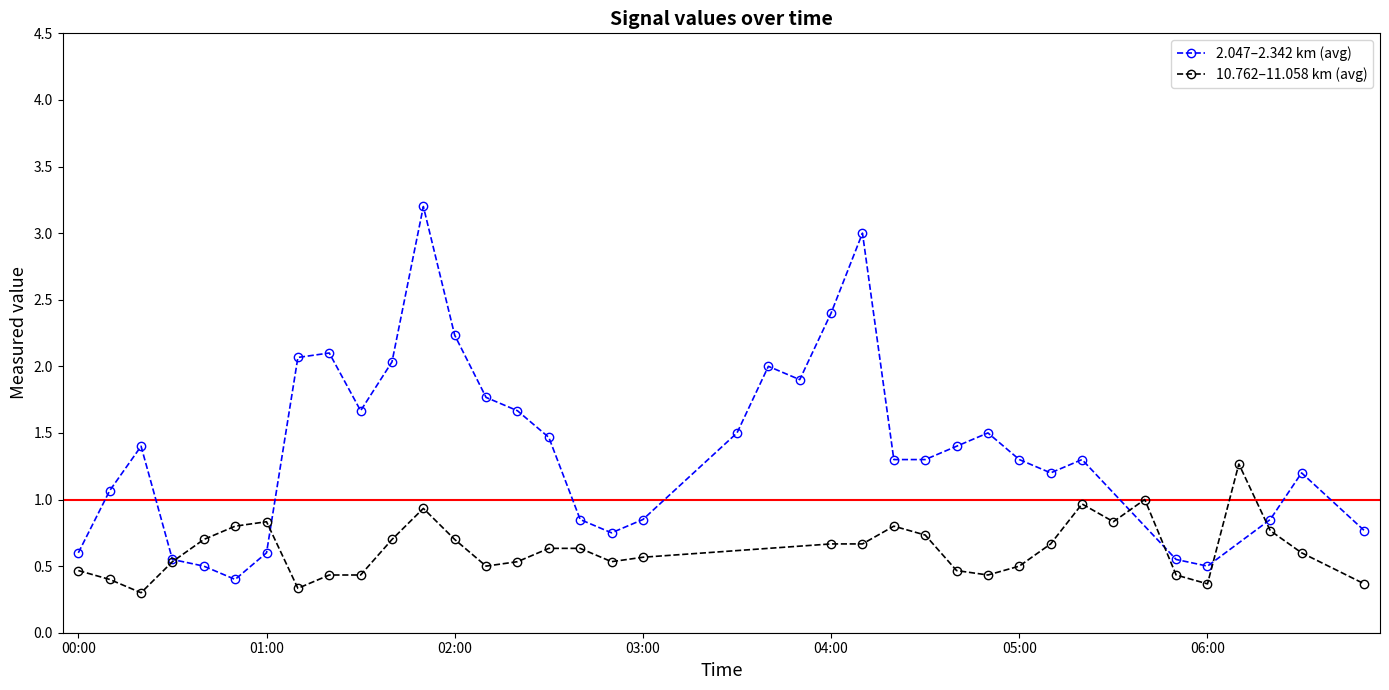

What is the lowest value of the 2.047–2.342 km (avg) series?

0.4